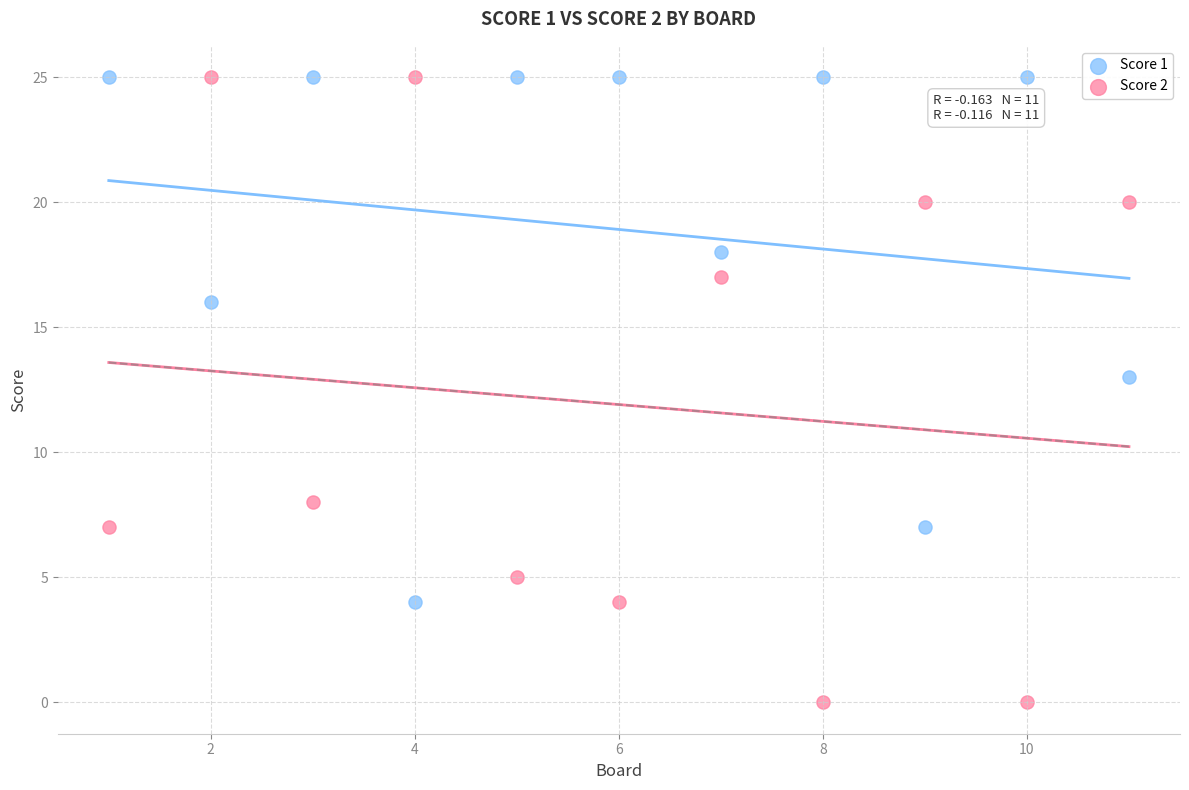

What are all the series names shown in the legend?

Score 1, Score 2